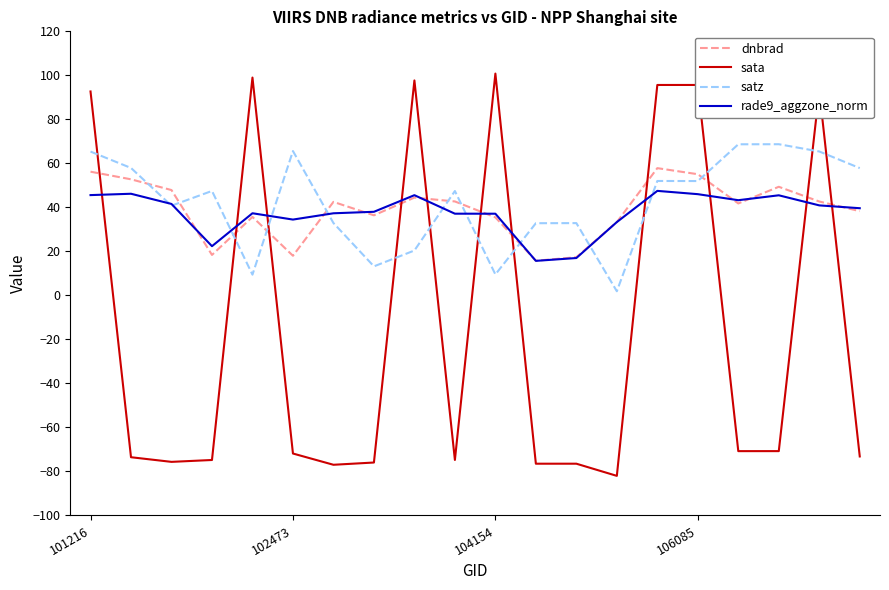

What is the maximum value for rade9_aggzone_norm?

47.5